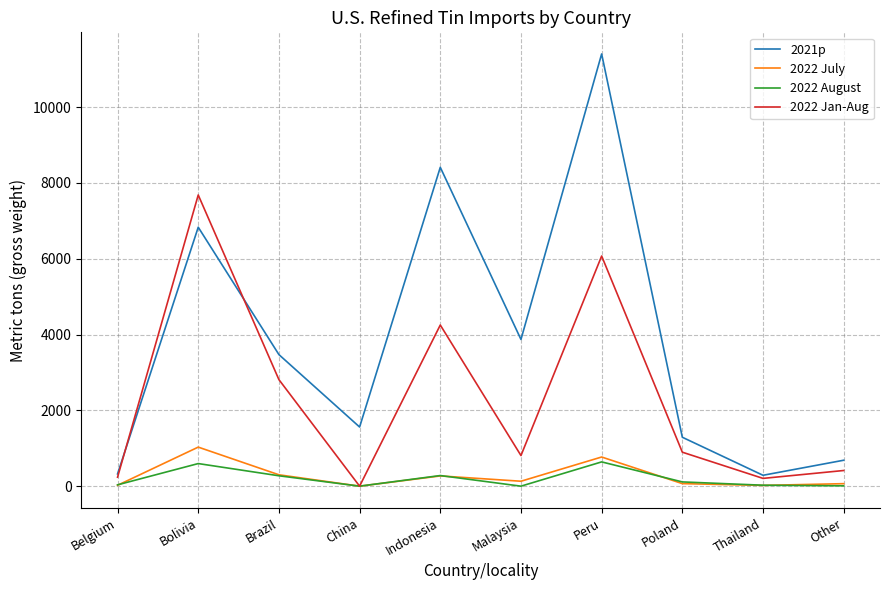

What is the average value of the 2022 July series?

268